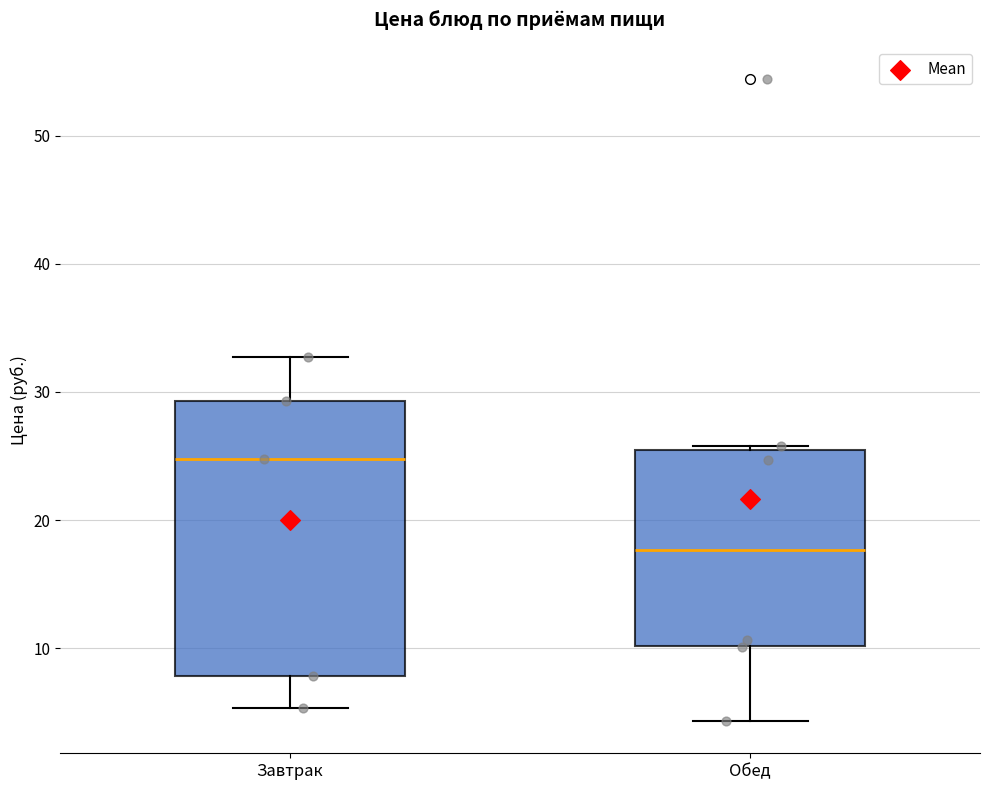

Reading left to right, read every box against the y-axis: the position of its median line, the range the box covers, and the ends of its whiskers. The values are not printed on the chart, so give them approximately, as read against the axis.

Завтрак: median 25, box 8 to 29, whiskers 5 to 33
Обед: median 18, box 10 to 26, whiskers 4 to 26